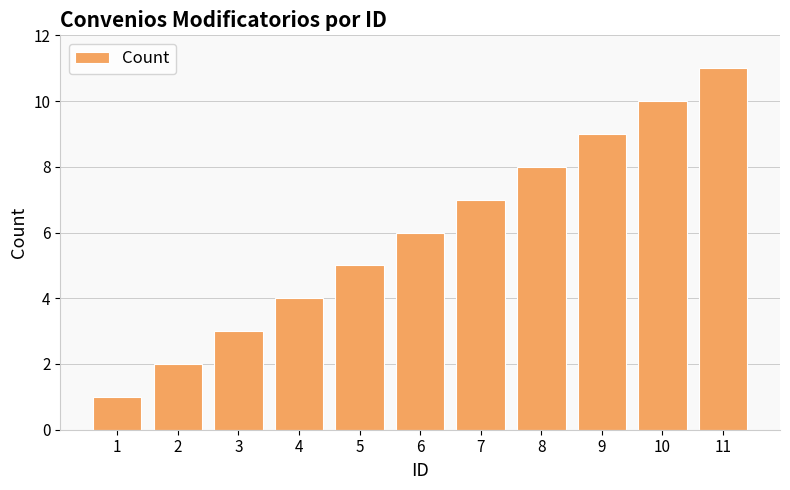

What is the average value?

6